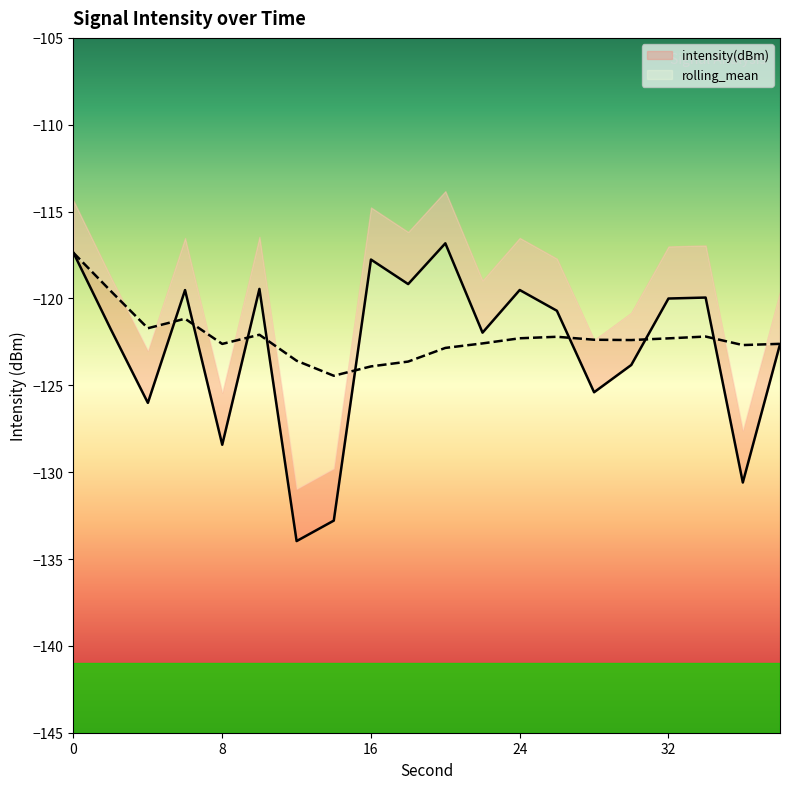

At how many categories does at least one series exceed -131?

20